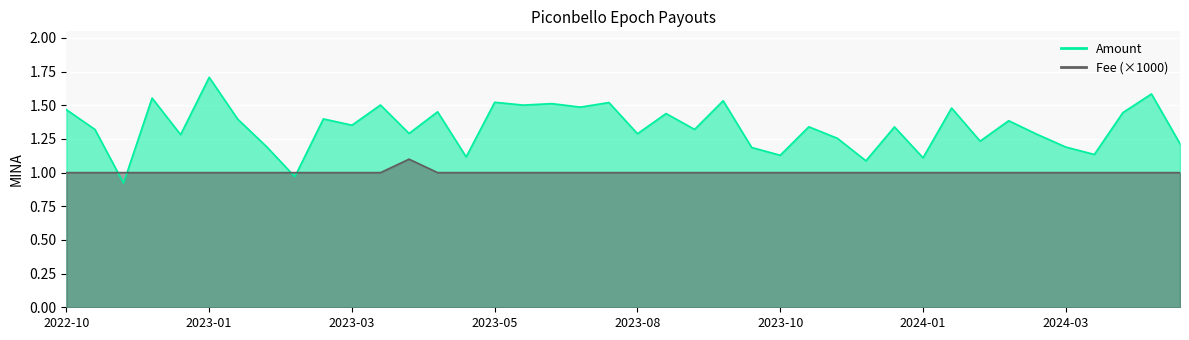

Which series has the largest total across all categories?

Amount